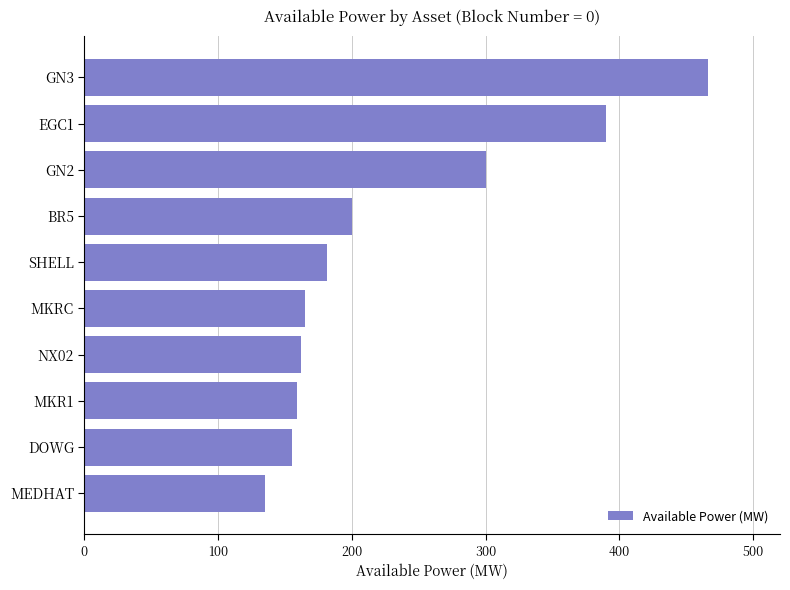

What is the average value?

231